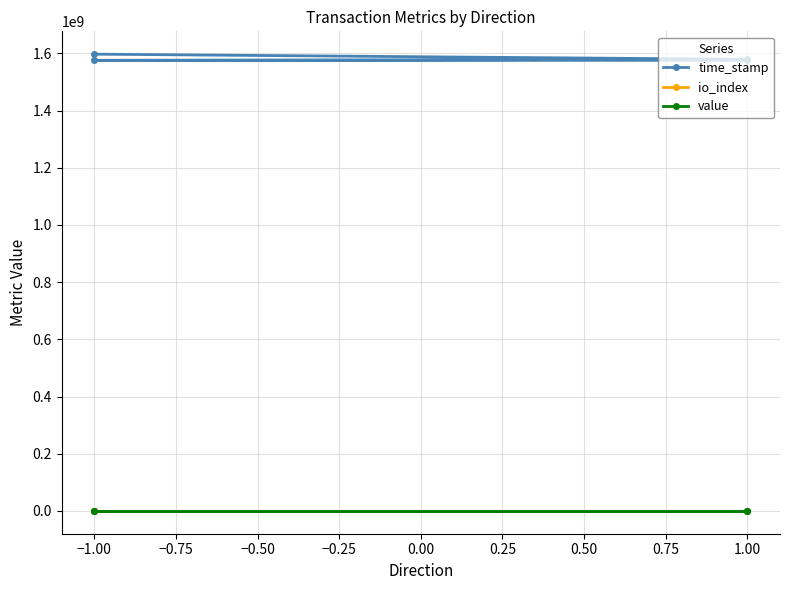

What is the spread (max minus min) of values at 1.00?

1579391049.0